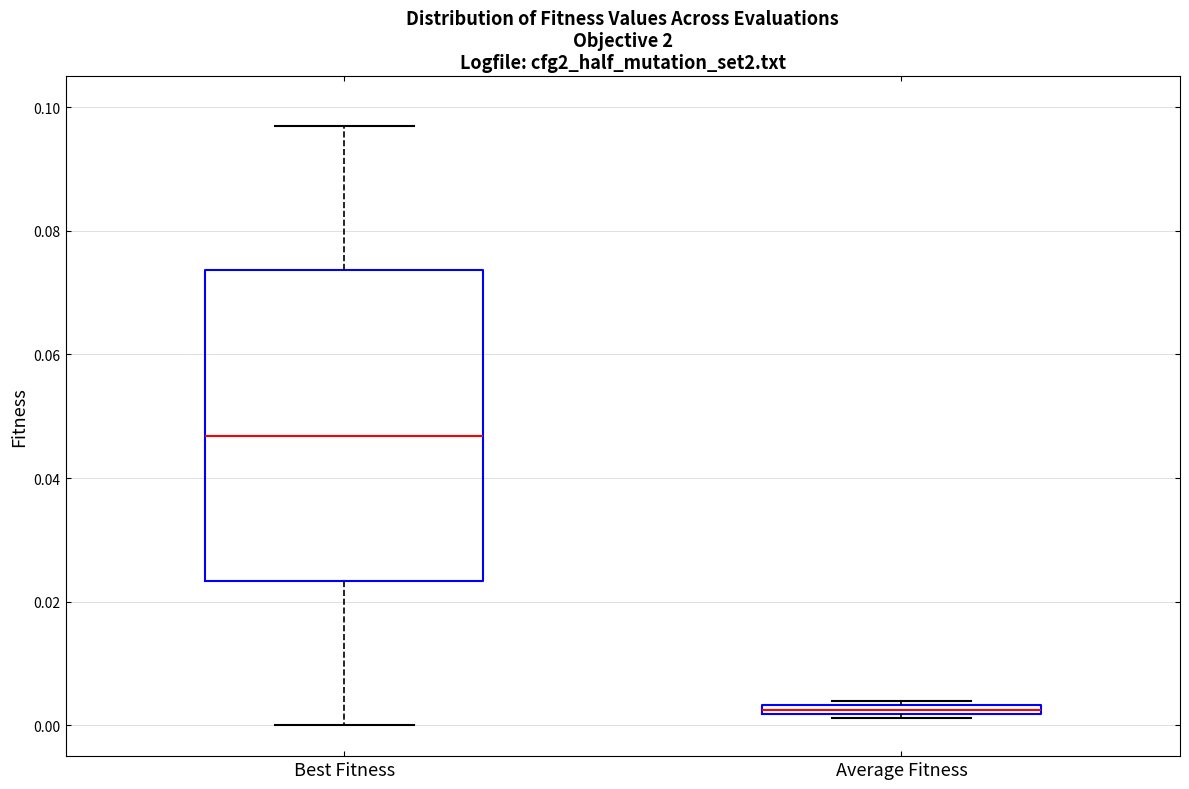

Which box's median line is the highest?

Best Fitness